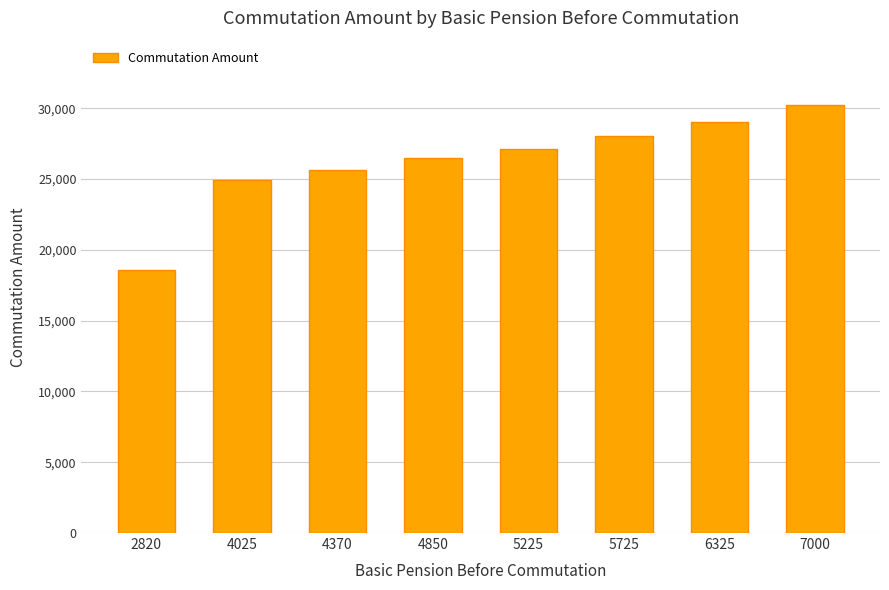

What is the smallest value displayed?

18591.6